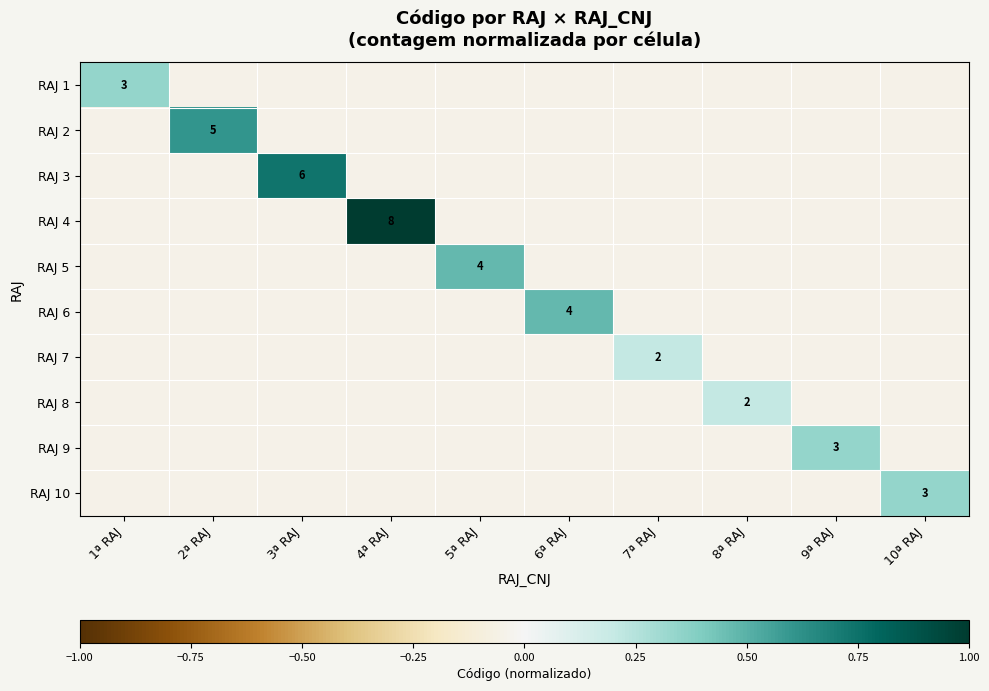

What is the sum of the RAJ 6 values at 5ª RAJ and 8ª RAJ?

-0.1